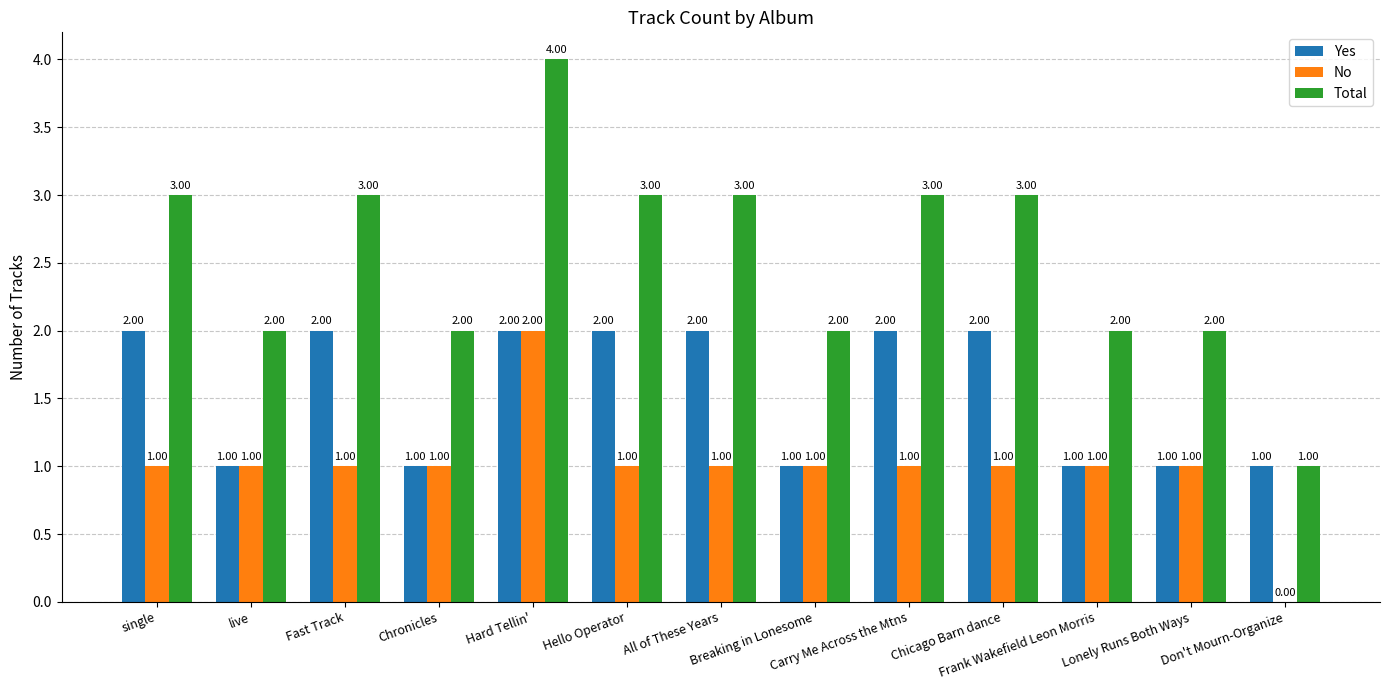

Which series has the largest total across all categories?

Total